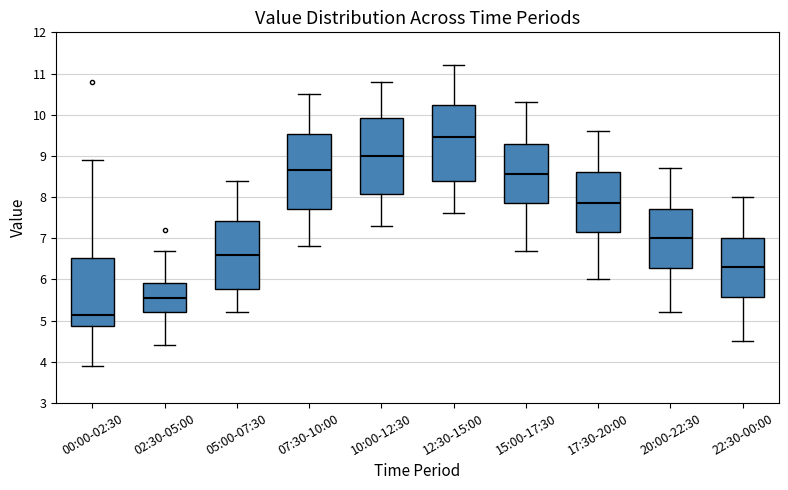

Which box's median line is the lowest?

00:00-02:30